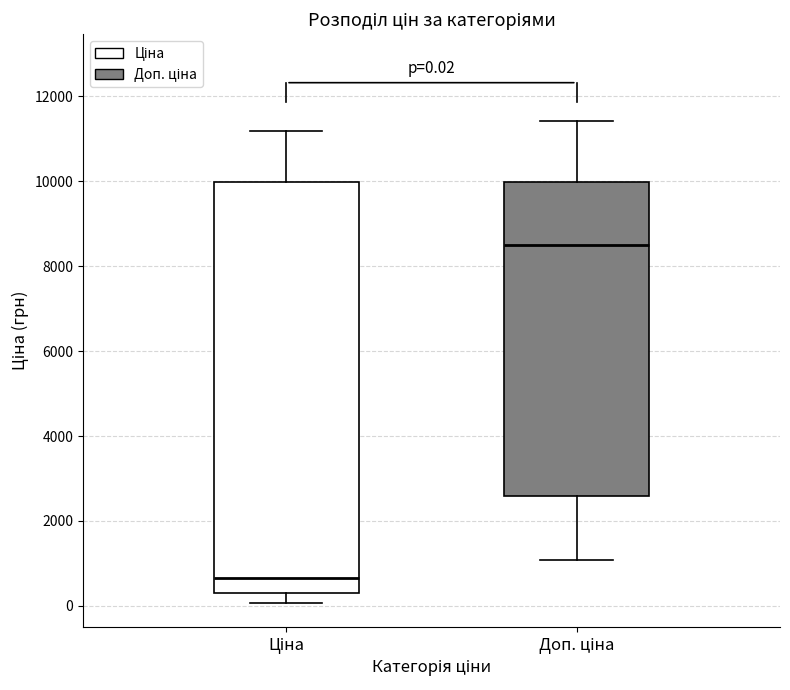

Which box's median line is the highest?

Доп. ціна